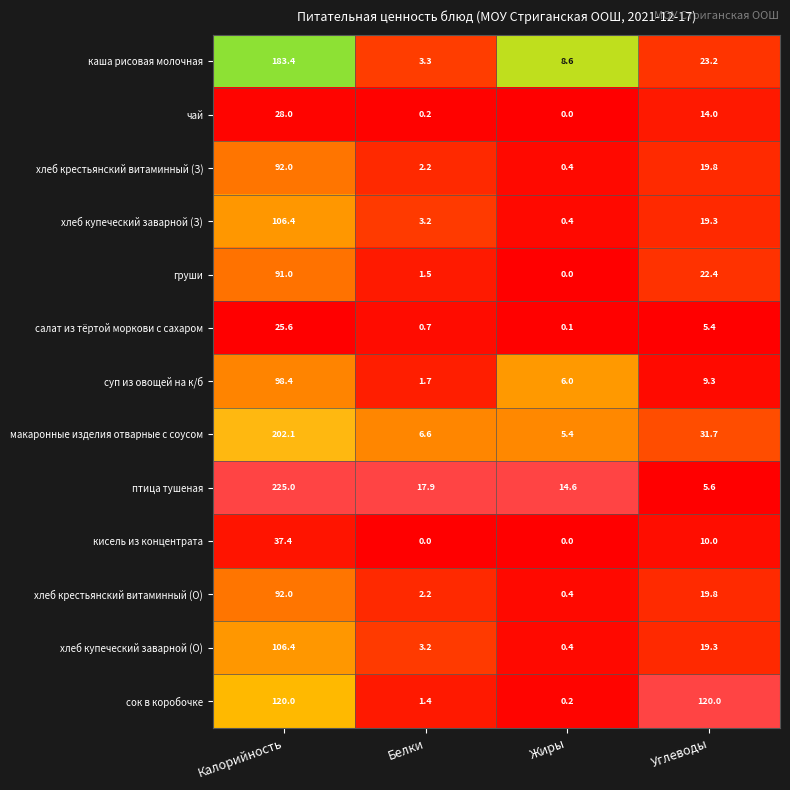

Is the value of хлеб крестьянский витаминный (О) at Калорийность greater than the value of суп из овощей на к/б at Углеводы?

Yes